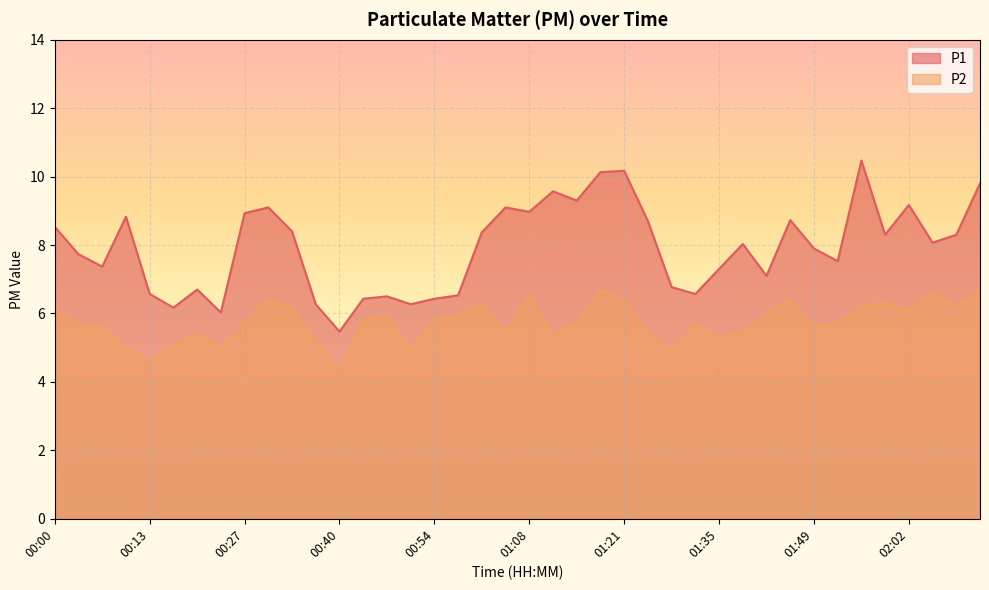

List the series in order of their overall mean, lowest first.

P2, P1